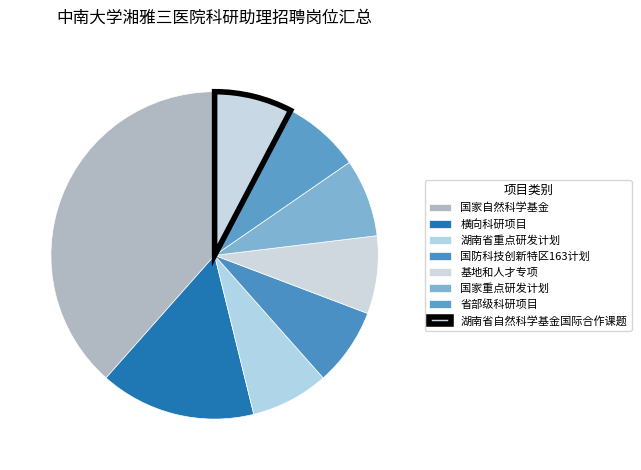

To the nearest percent, what percentage of the pie is 国家重点研发计划?

8%